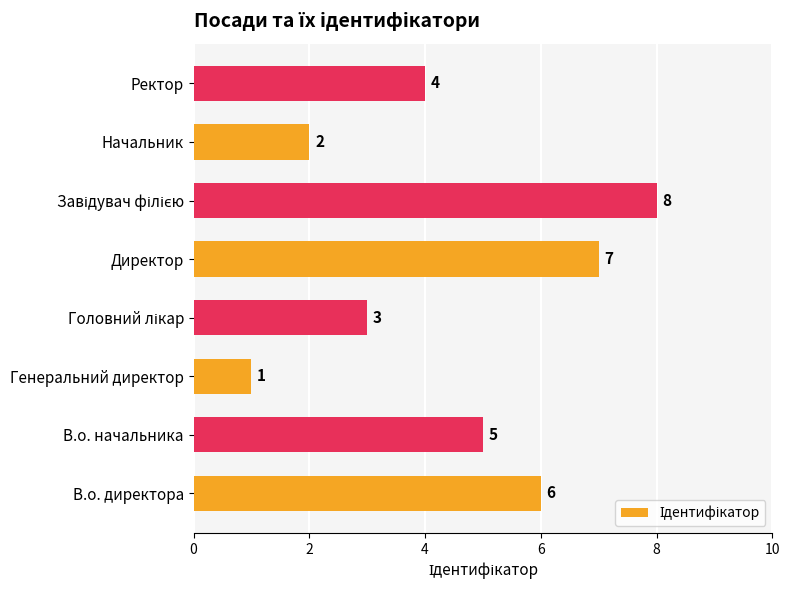

Are the bars horizontal?

Yes